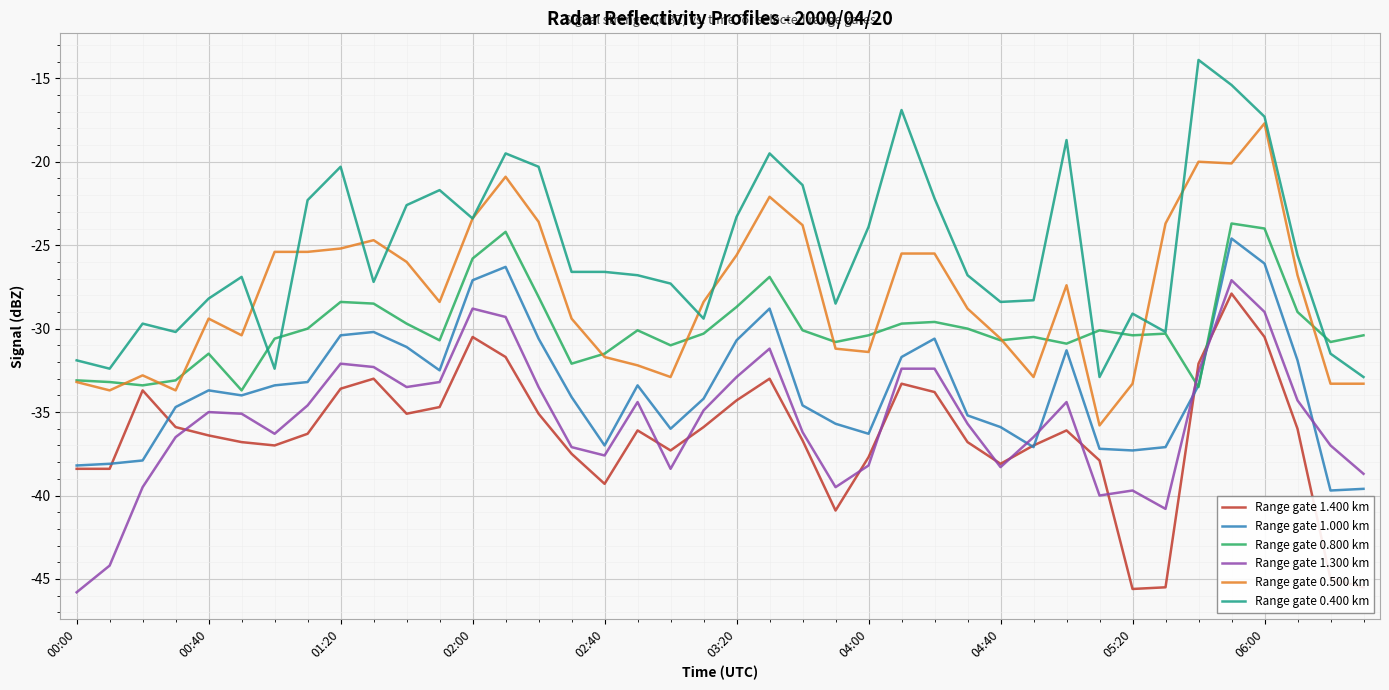

What is the lowest value of the Range gate 0.500 km series?

-35.8